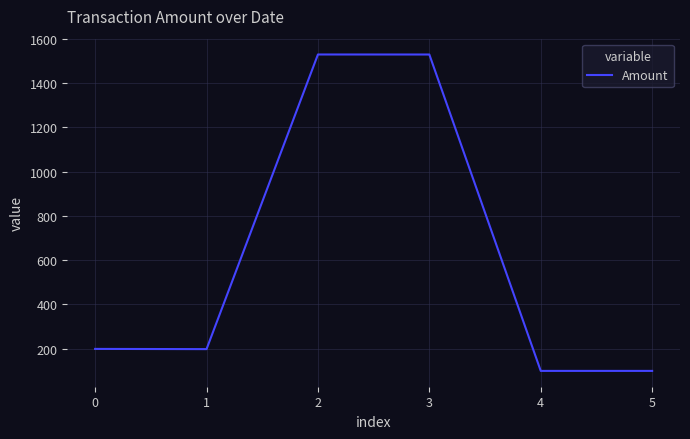

What is the difference between the values at 1 and 3?

1331.5